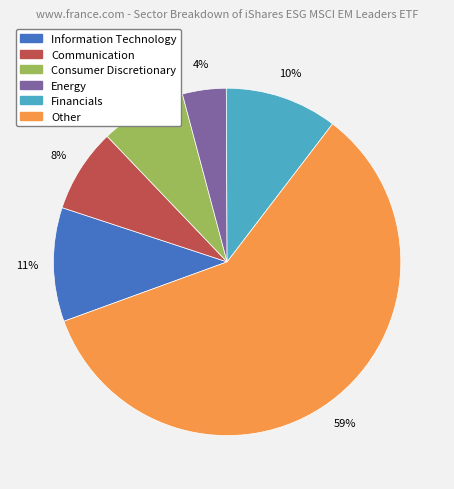

How many segments does this pie chart have?

6